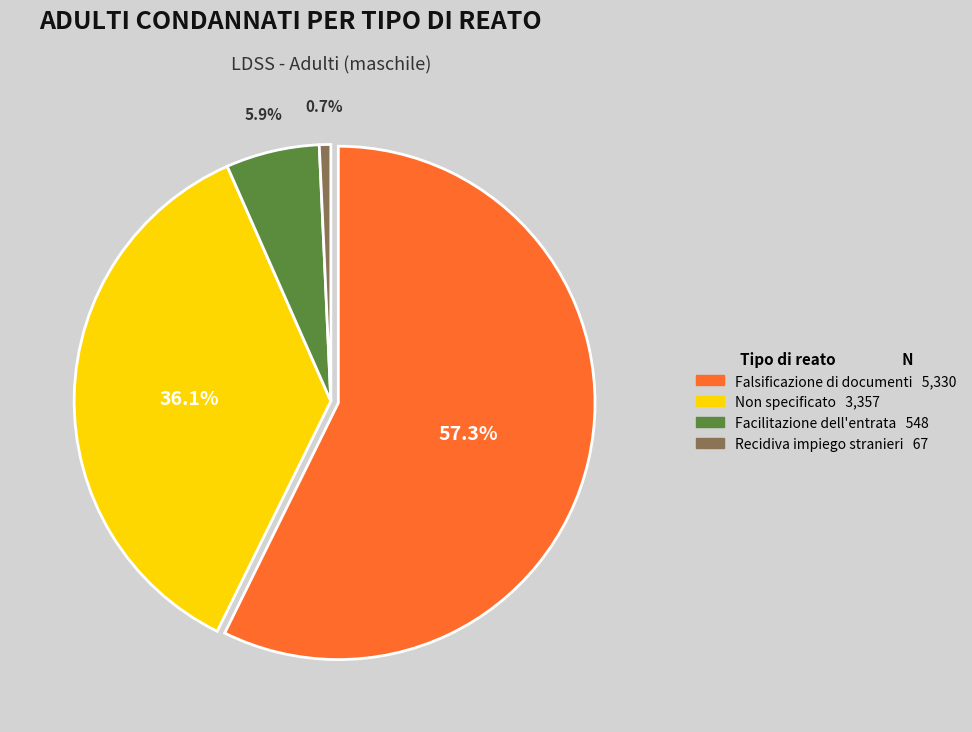

Between Facilitazione dell'entrata and Falsificazione di documenti, which is larger?

Falsificazione di documenti